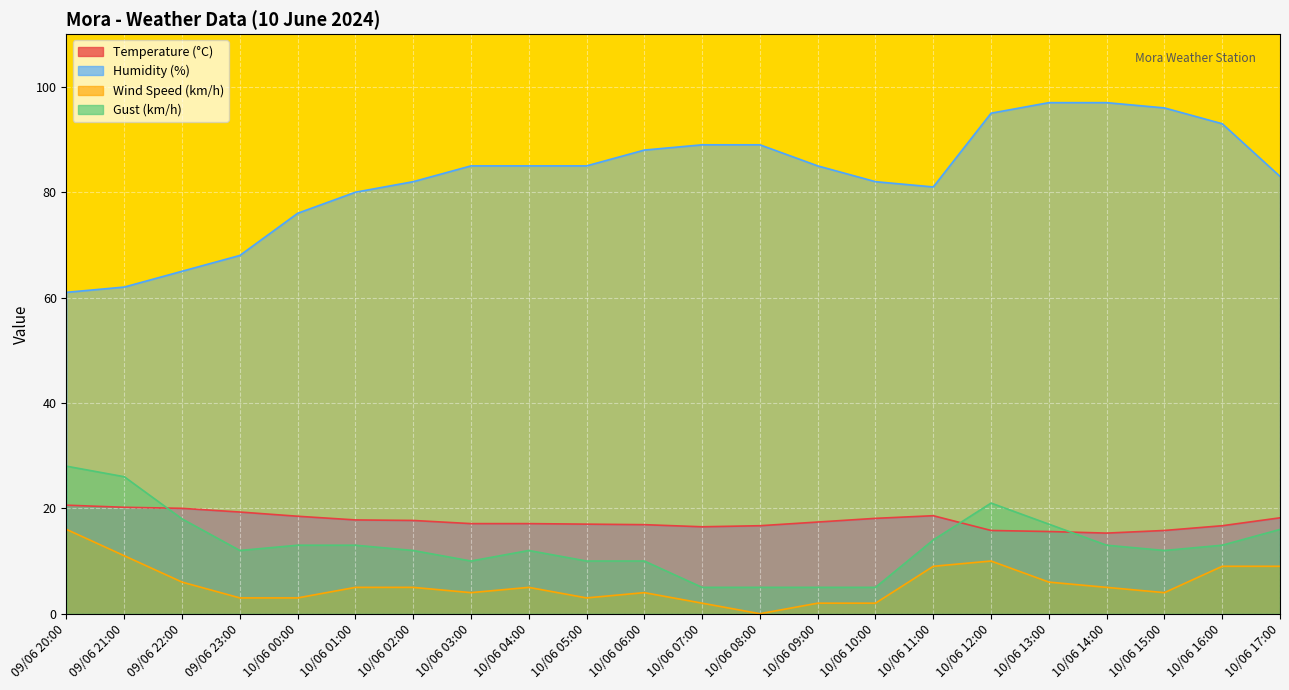

What is the sum of the Gust (km/h) values at 10/06 03:00 and 10/06 11:00?

24.0